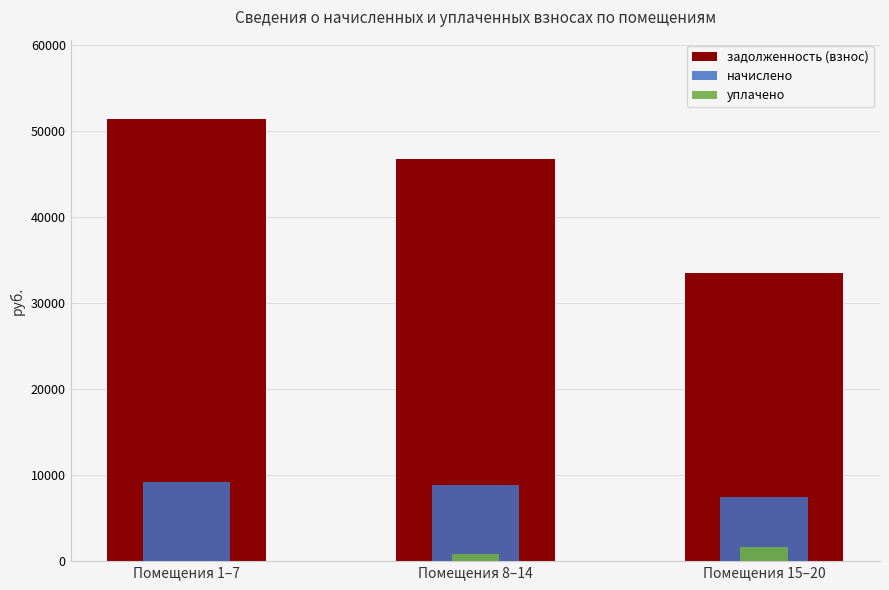

Is it true that уплачено equals 0.0 at Помещения 1–7?

True